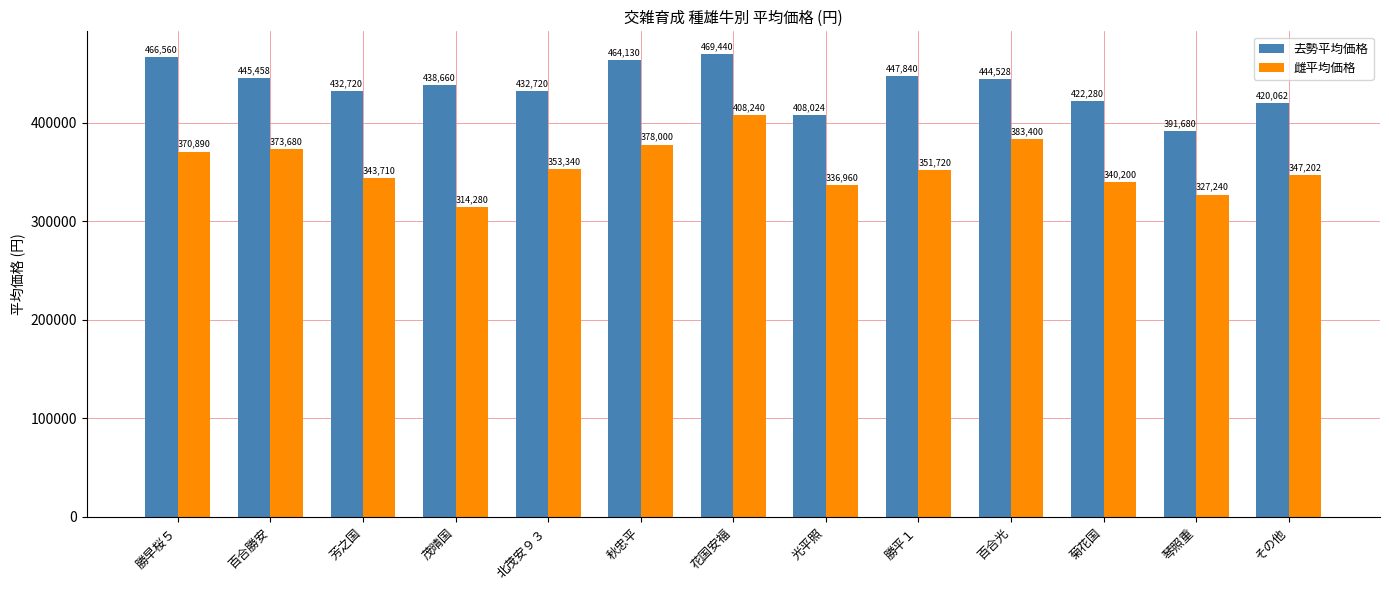

Is the value of 雌平均価格 at 光平照 greater than the value of 去勢平均価格 at 百合勝安?

No